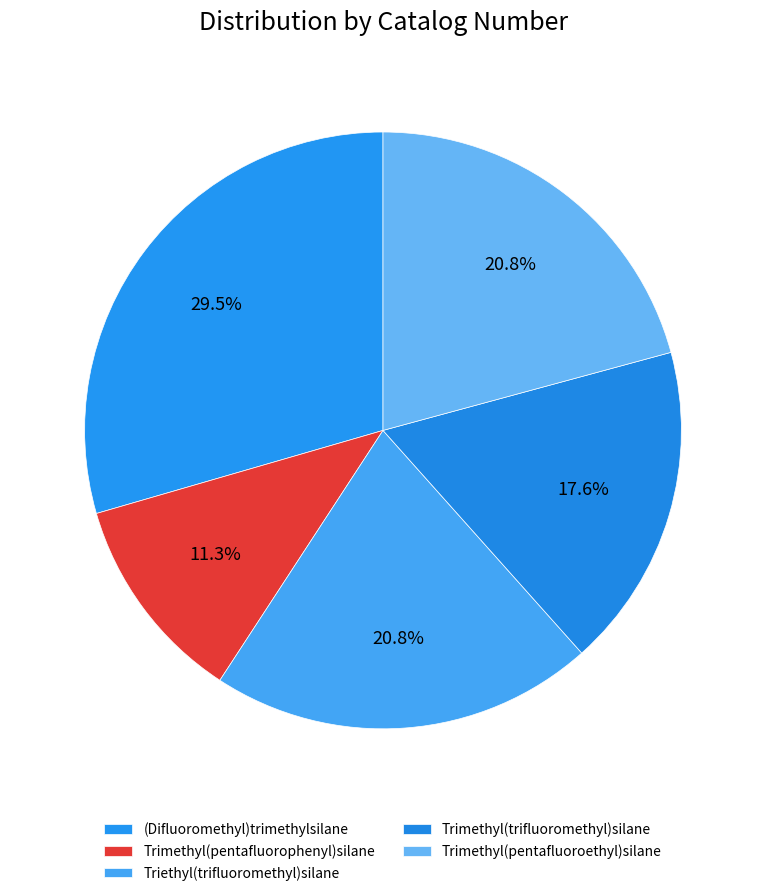

To the nearest percent, what is the average slice percentage?

20%